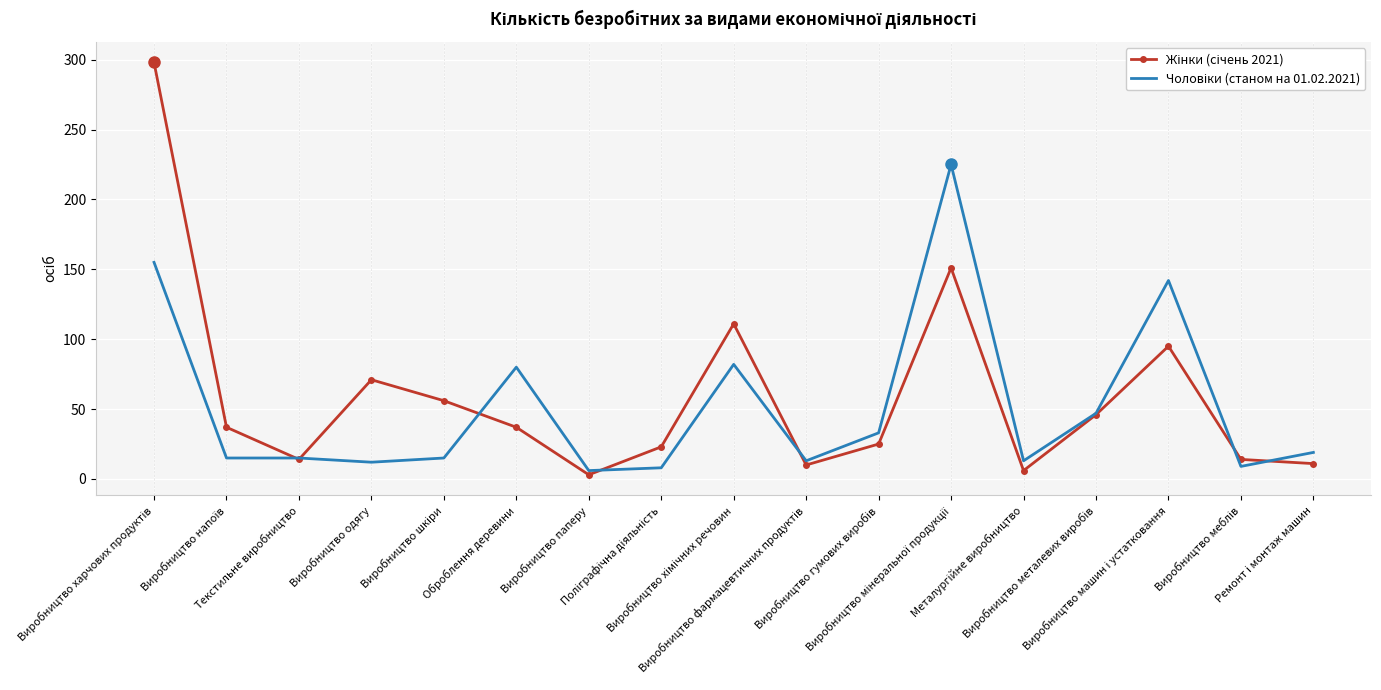

What is the greatest value displayed?

298